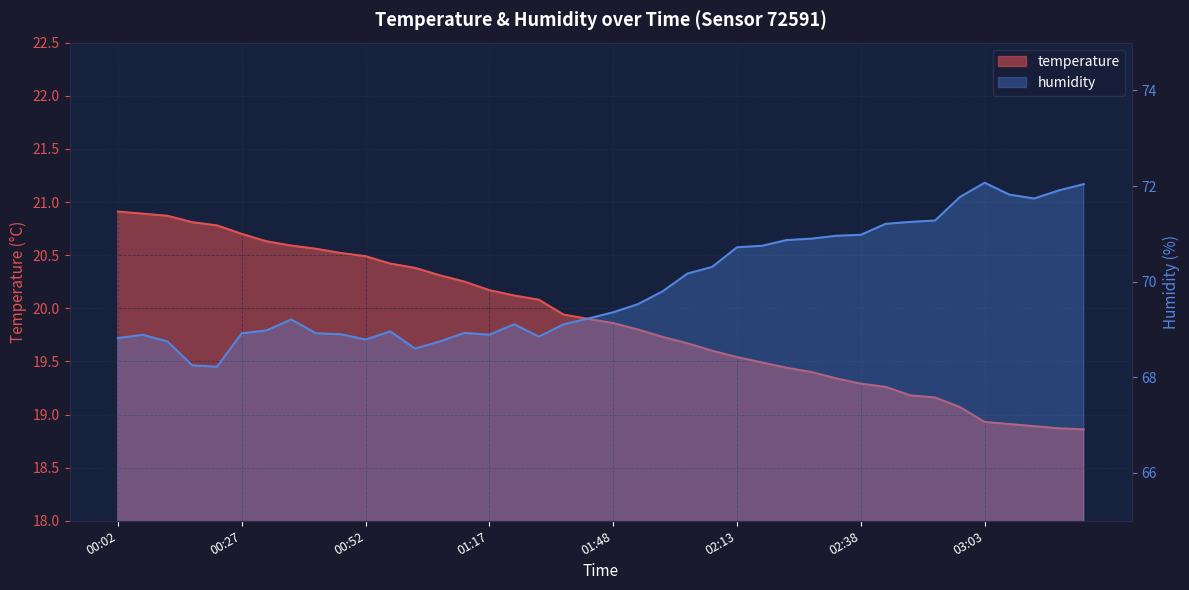

What is the sum of all temperature values?

795.6